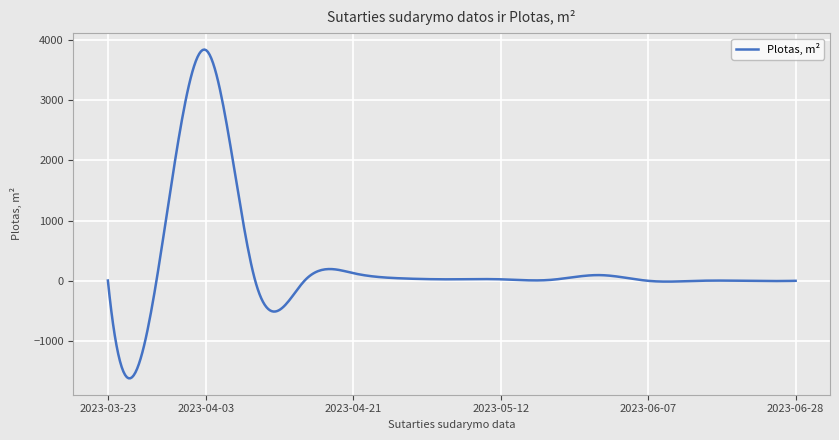

What is the difference between the maximum and minimum values?

5453.7